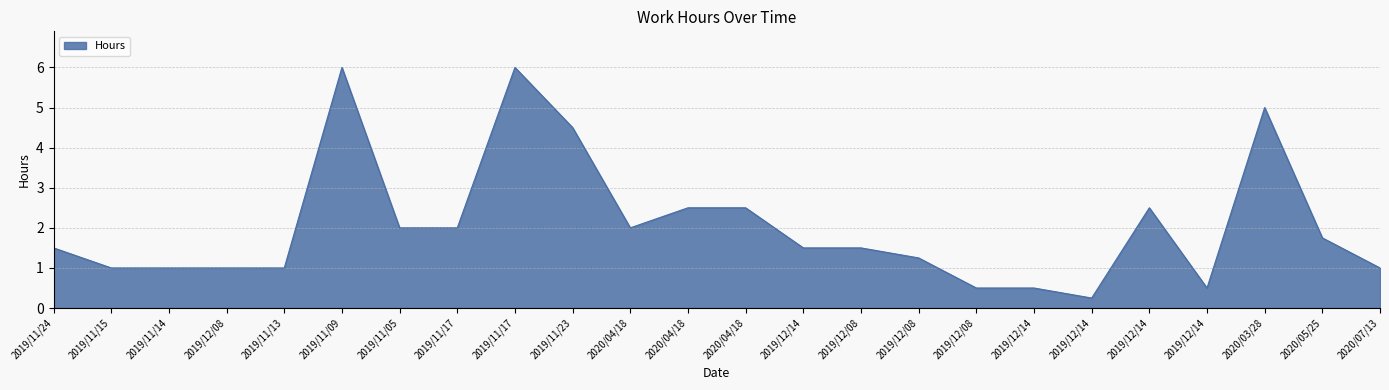

Reading left to right, extract all data points from this chart.

1.5	1.0	1.0	1.0	1.0	6.0	2.0	2.0	6.0	4.5	2.0	2.5	2.5	1.5	1.5	1.2	0.5	0.5	0.2	2.5	0.5	5.0	1.8	1.0